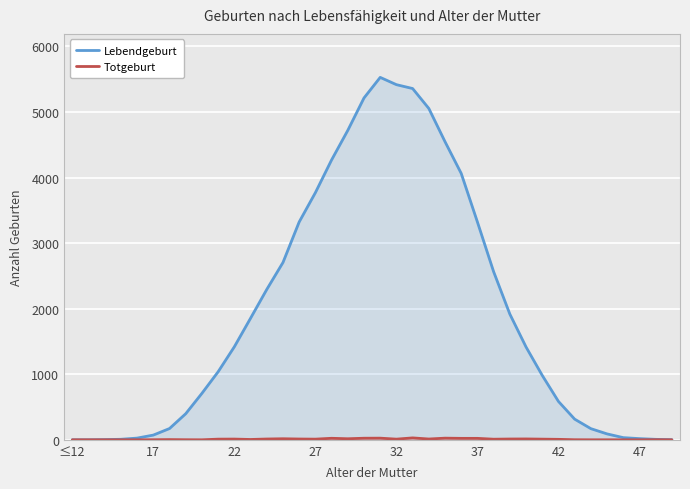

True or false: Lebendgeburt and Totgeburt intersect in this chart.

False